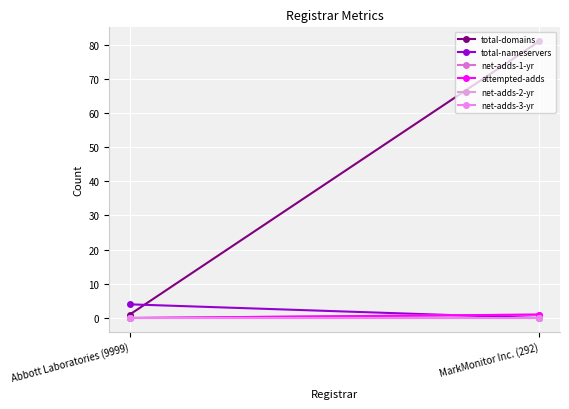

What is the sum of the attempted-adds values at Abbott Laboratories (9999) and MarkMonitor Inc. (292)?

1